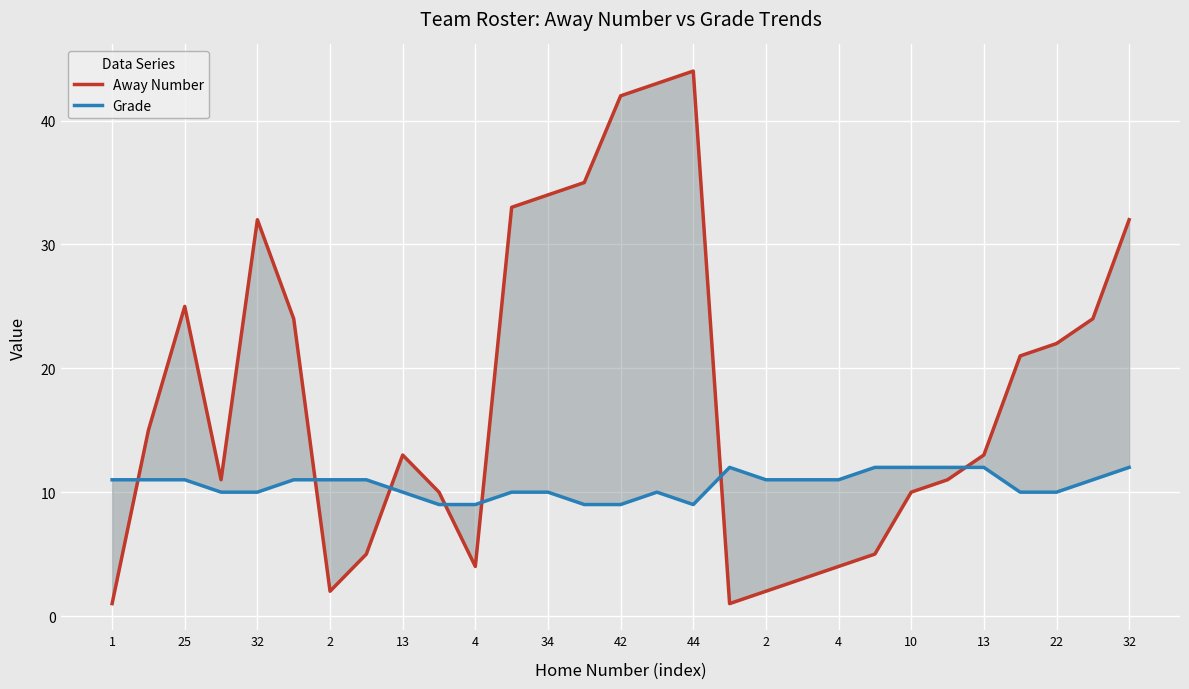

Which has a higher value, 2 or 13?

13